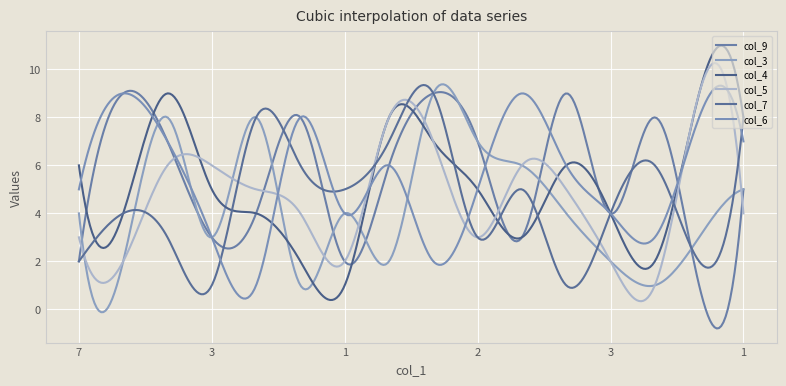

Which series has the widest spread of values?

col_4